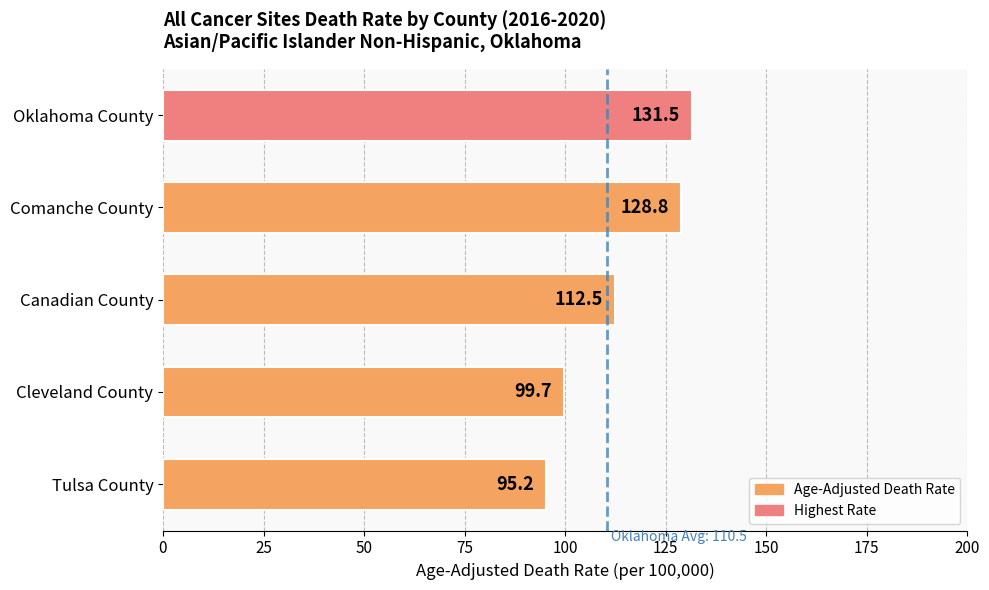

At which label is the value closest to 113?

Canadian County